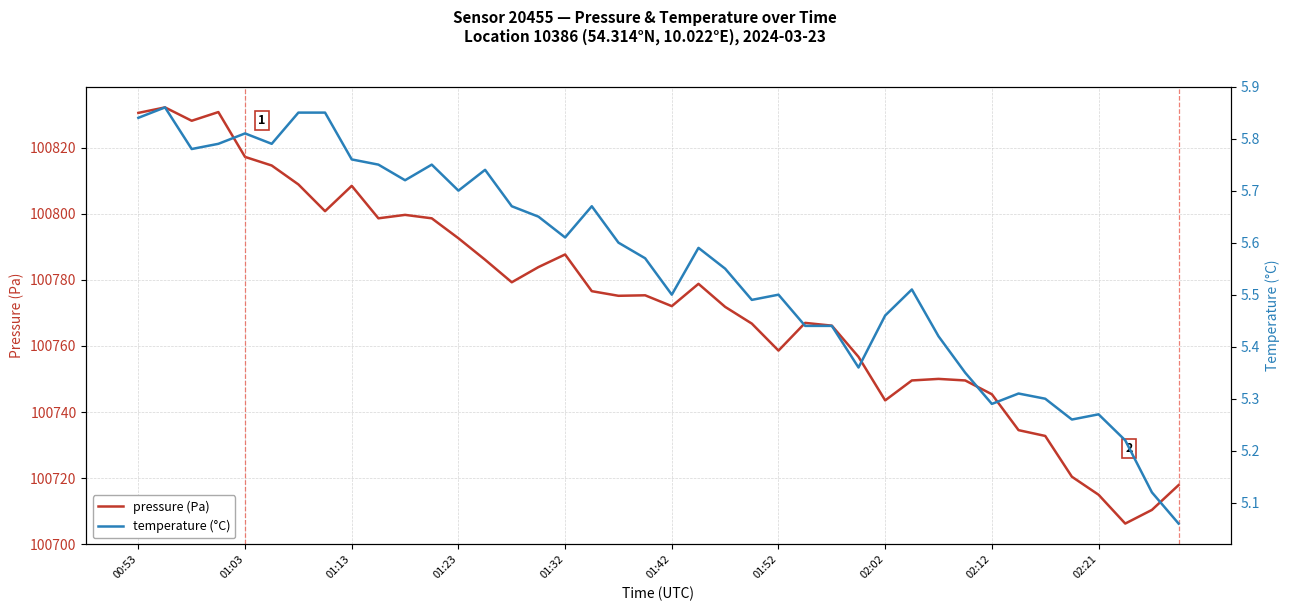

True or false: pressure (Pa) has a value of 44961.7 at 01:42.

False